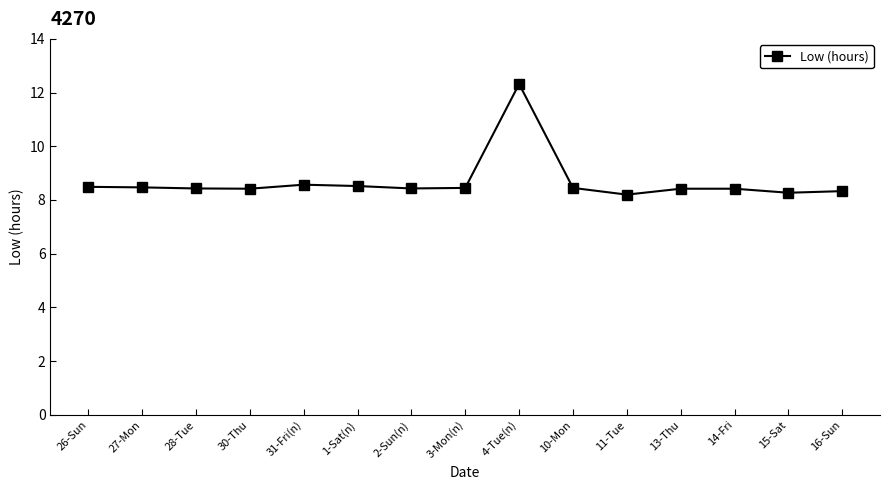

Does the chart have visible grid lines?

No